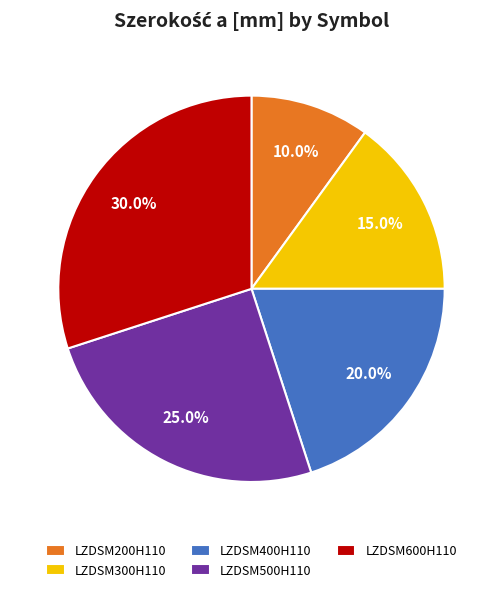

To the nearest percent, what portion does LZDSM600H110 represent?

30%